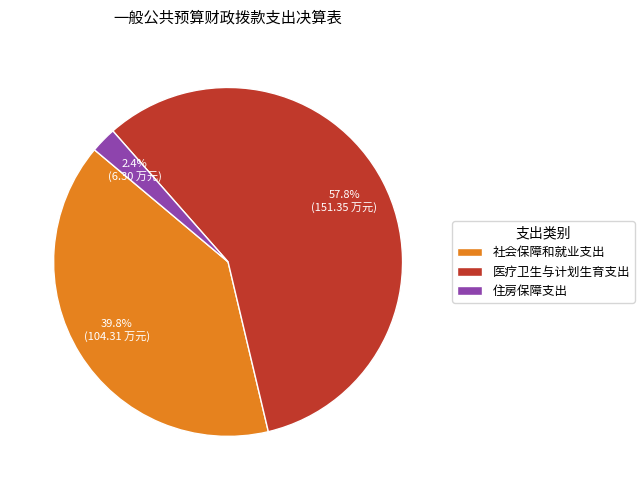

Count the number of slices in the pie.

3